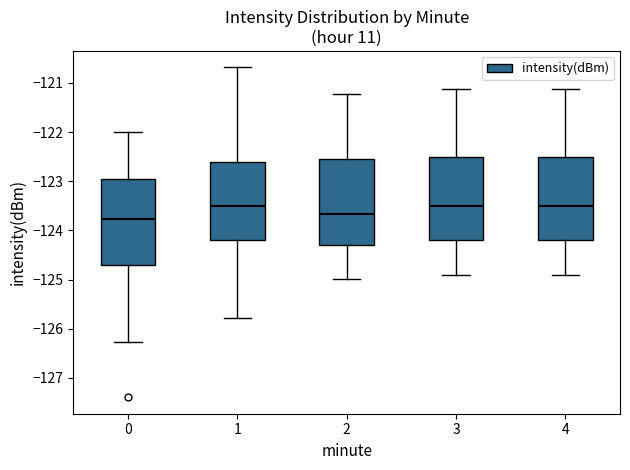

Reading left to right, transcribe this box plot: for each box, give where its median line is, the range the box spans, and where its two whiskers end, as read against the y-axis. The values are not printed on the chart, so give them approximately, as read against the axis.

0: median -123.8, box -124.7 to -123.0, whiskers -126.3 to -122.0
1: median -123.5, box -124.2 to -122.6, whiskers -125.8 to -120.7
2: median -123.7, box -124.3 to -122.5, whiskers -125.0 to -121.2
3: median -123.5, box -124.2 to -122.5, whiskers -124.9 to -121.1
4: median -123.5, box -124.2 to -122.5, whiskers -124.9 to -121.1